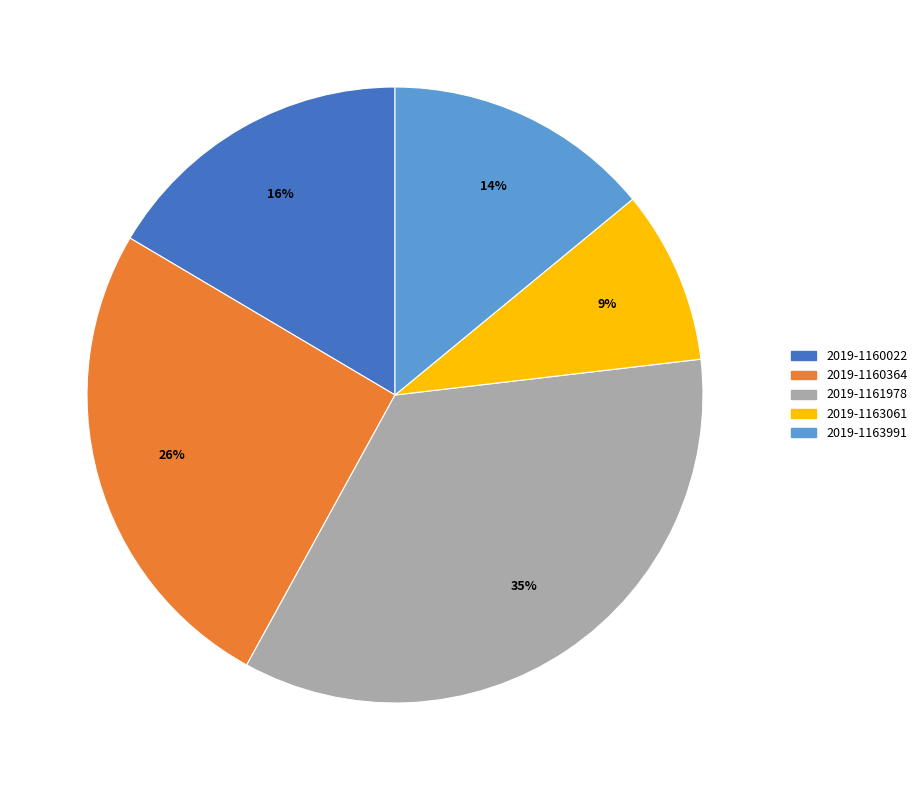

Between 2019-1163991 and 2019-1161978, which is larger?

2019-1161978